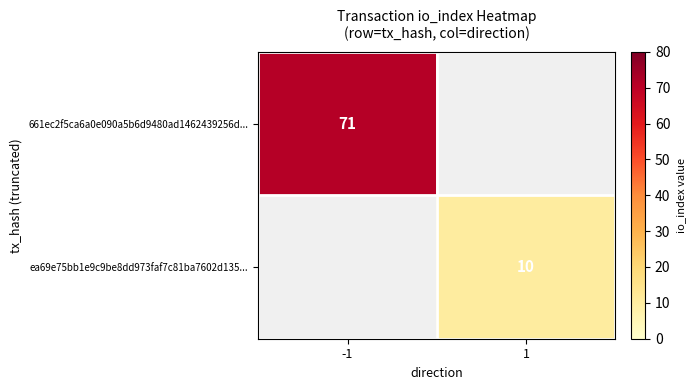

Is it true that ea69e75bb1e9c9be8dd973faf7c81ba7602d135... equals 10 at 1?

True